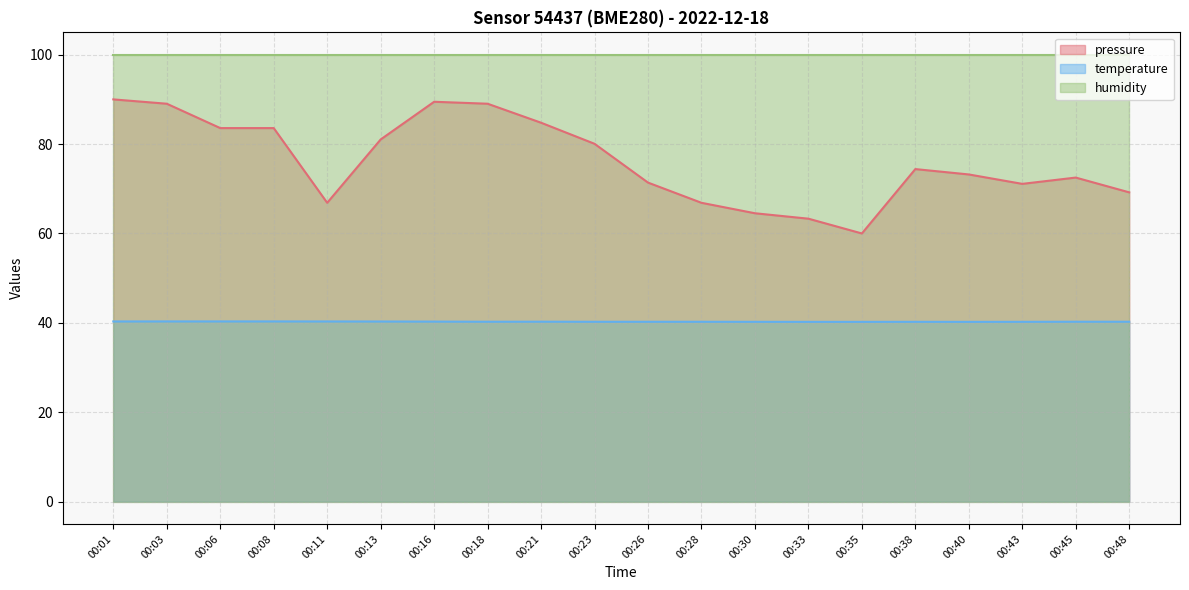

True or false: temperature and pressure cross at least once.

False